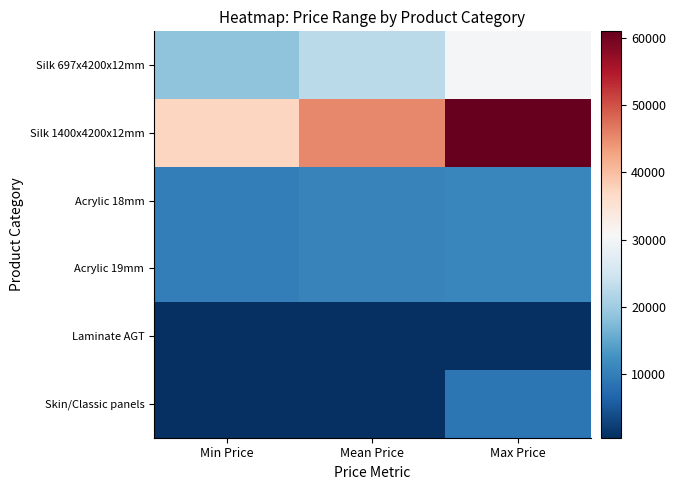

What is the spread (max minus min) of values at Mean Price?

44676.2